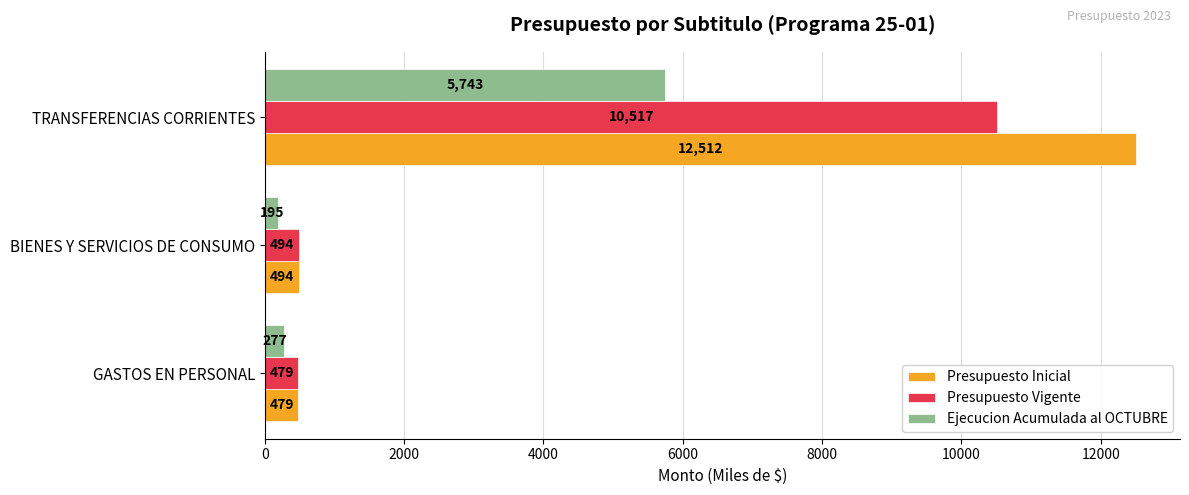

How many data points in Ejecucion Acumulada al OCTUBRE are less than 277?

1